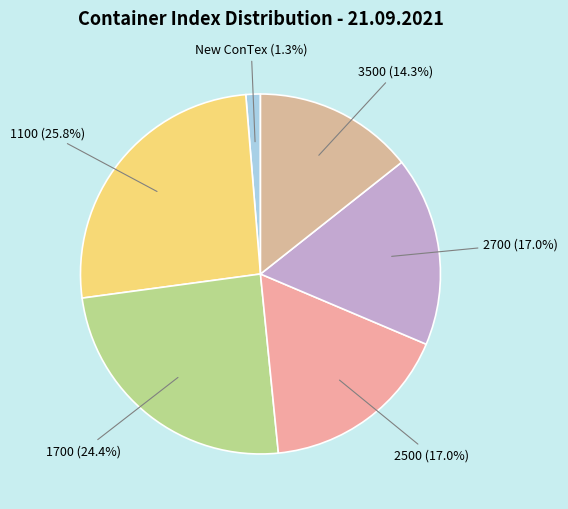

To the nearest percent, what is the average slice percentage?

17%